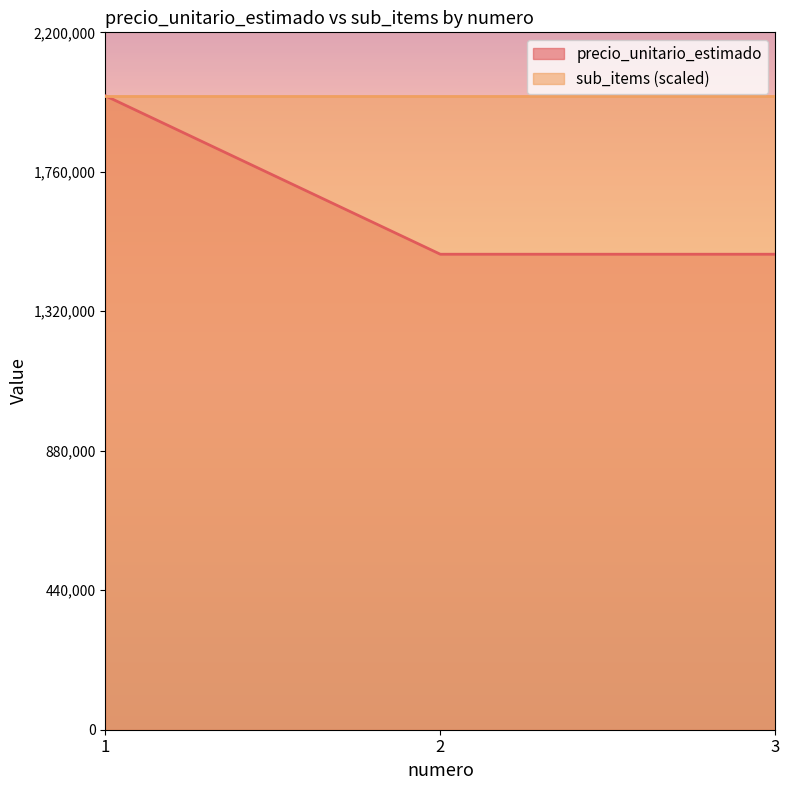

Count the number of values greater than 1500000.

1